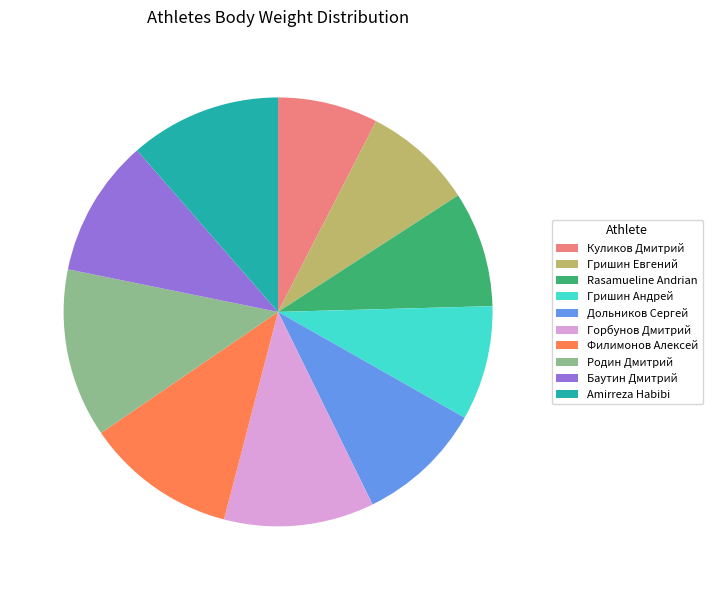

Does Баутин Дмитрий account for over 50% of the chart?

No